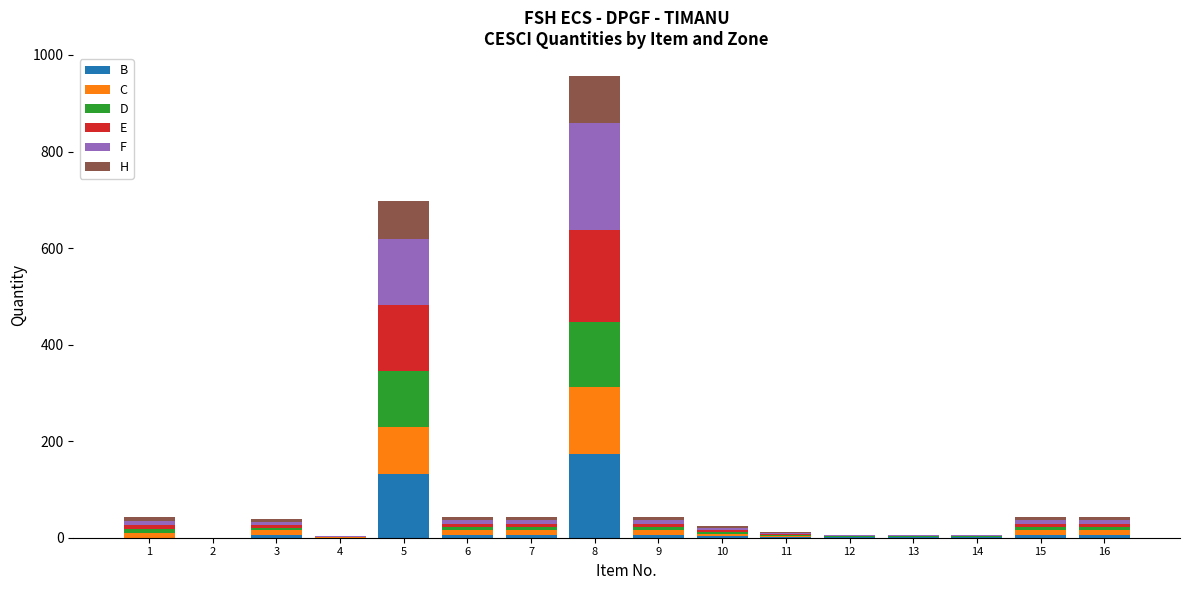

What is the highest value of the B series?

173